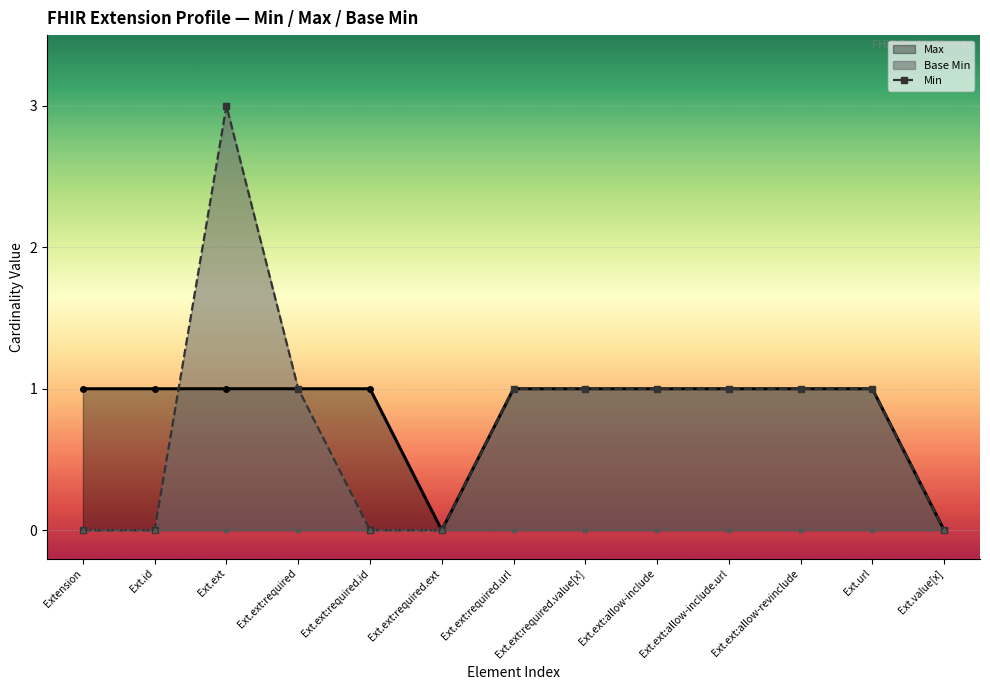

Between Ext.ext:required.ext and Ext.ext:allow-revinclude, which series saw the biggest shift?

Max